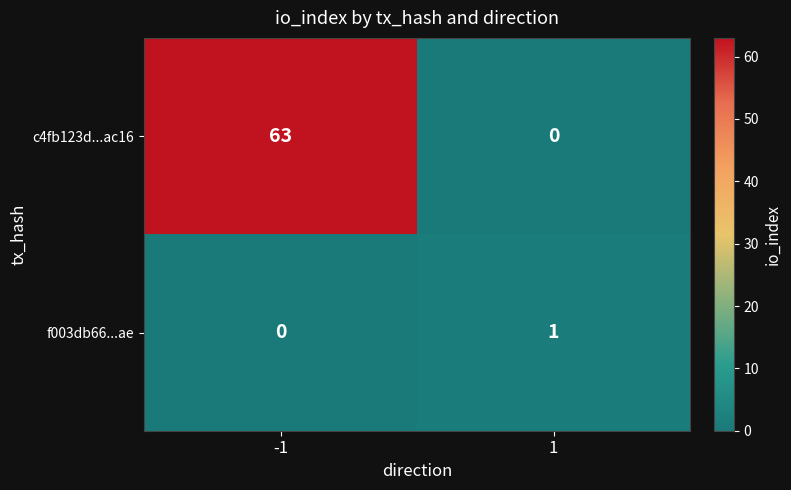

List the series in order of their peak value, lowest first.

f003db66...ae, c4fb123d...ac16